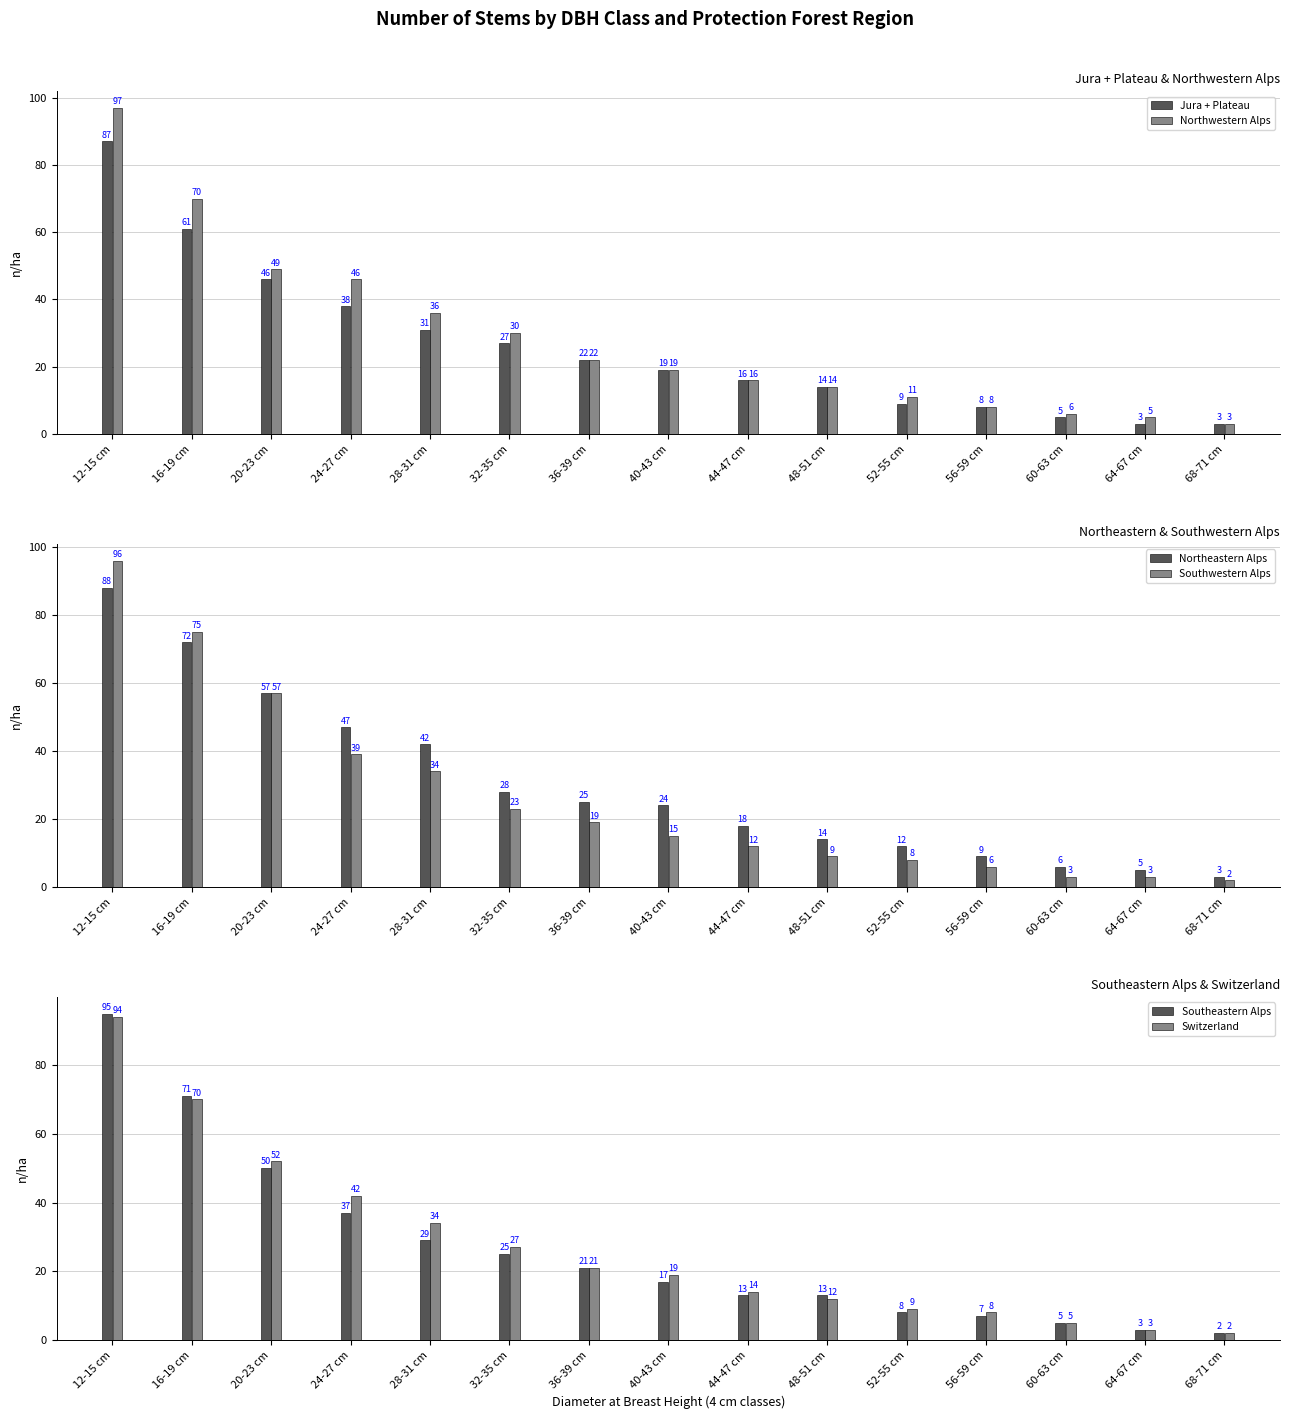

Which category has the lowest value in the Northwestern Alps series?

68-71 cm